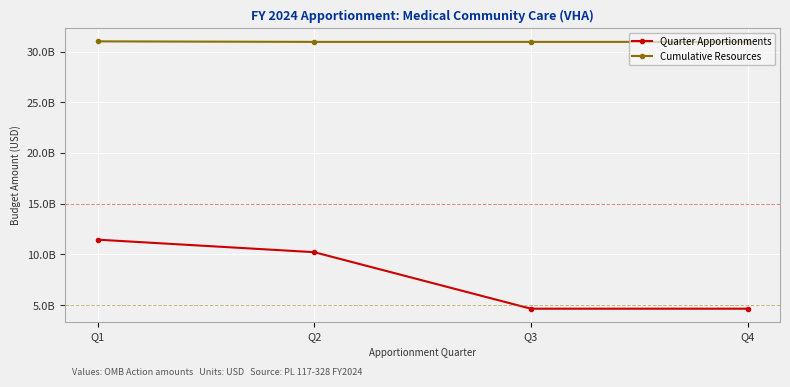

What is the value of the Quarter Apportionments point at the 3rd from the left?

4642306350